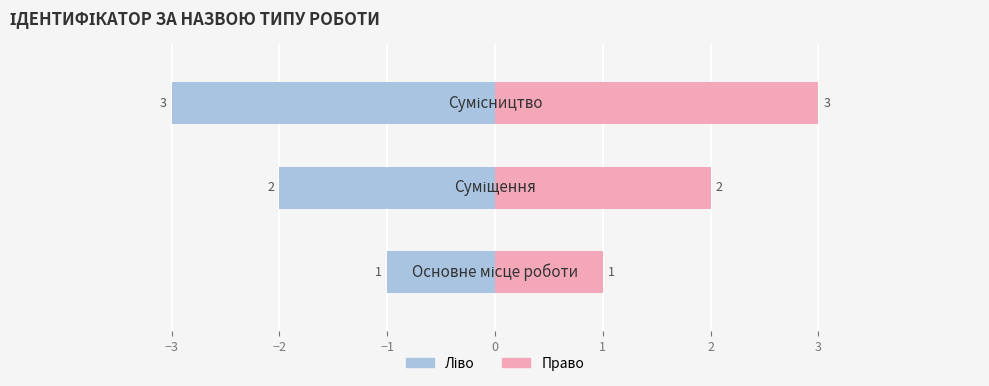

At which category does the chart reach its minimum across all series?

Основне місце роботи